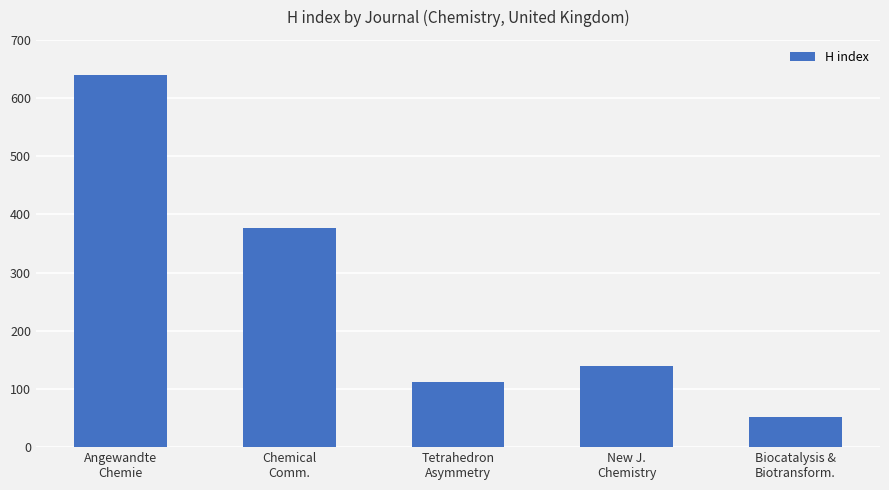

Rank the categories by value from highest to lowest.

Angewandte
Chemie, Chemical
Comm., New J.
Chemistry, Tetrahedron
Asymmetry, Biocatalysis &
Biotransform.